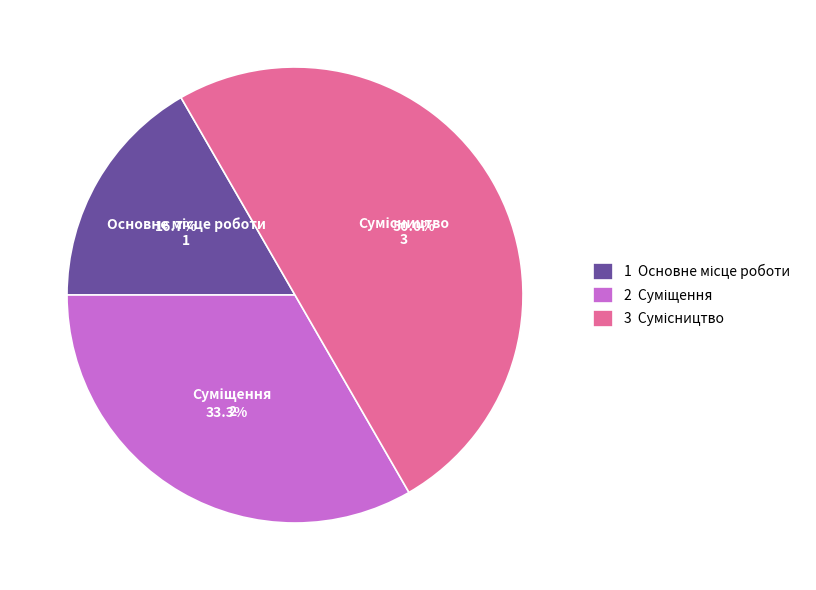

How many slices are in this pie chart?

3